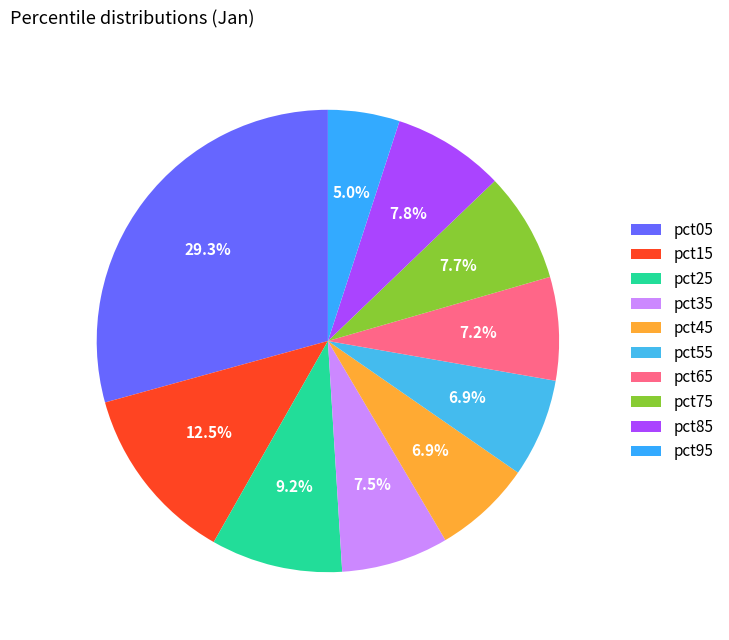

Is it true that pct25 is 9% of the pie?

True